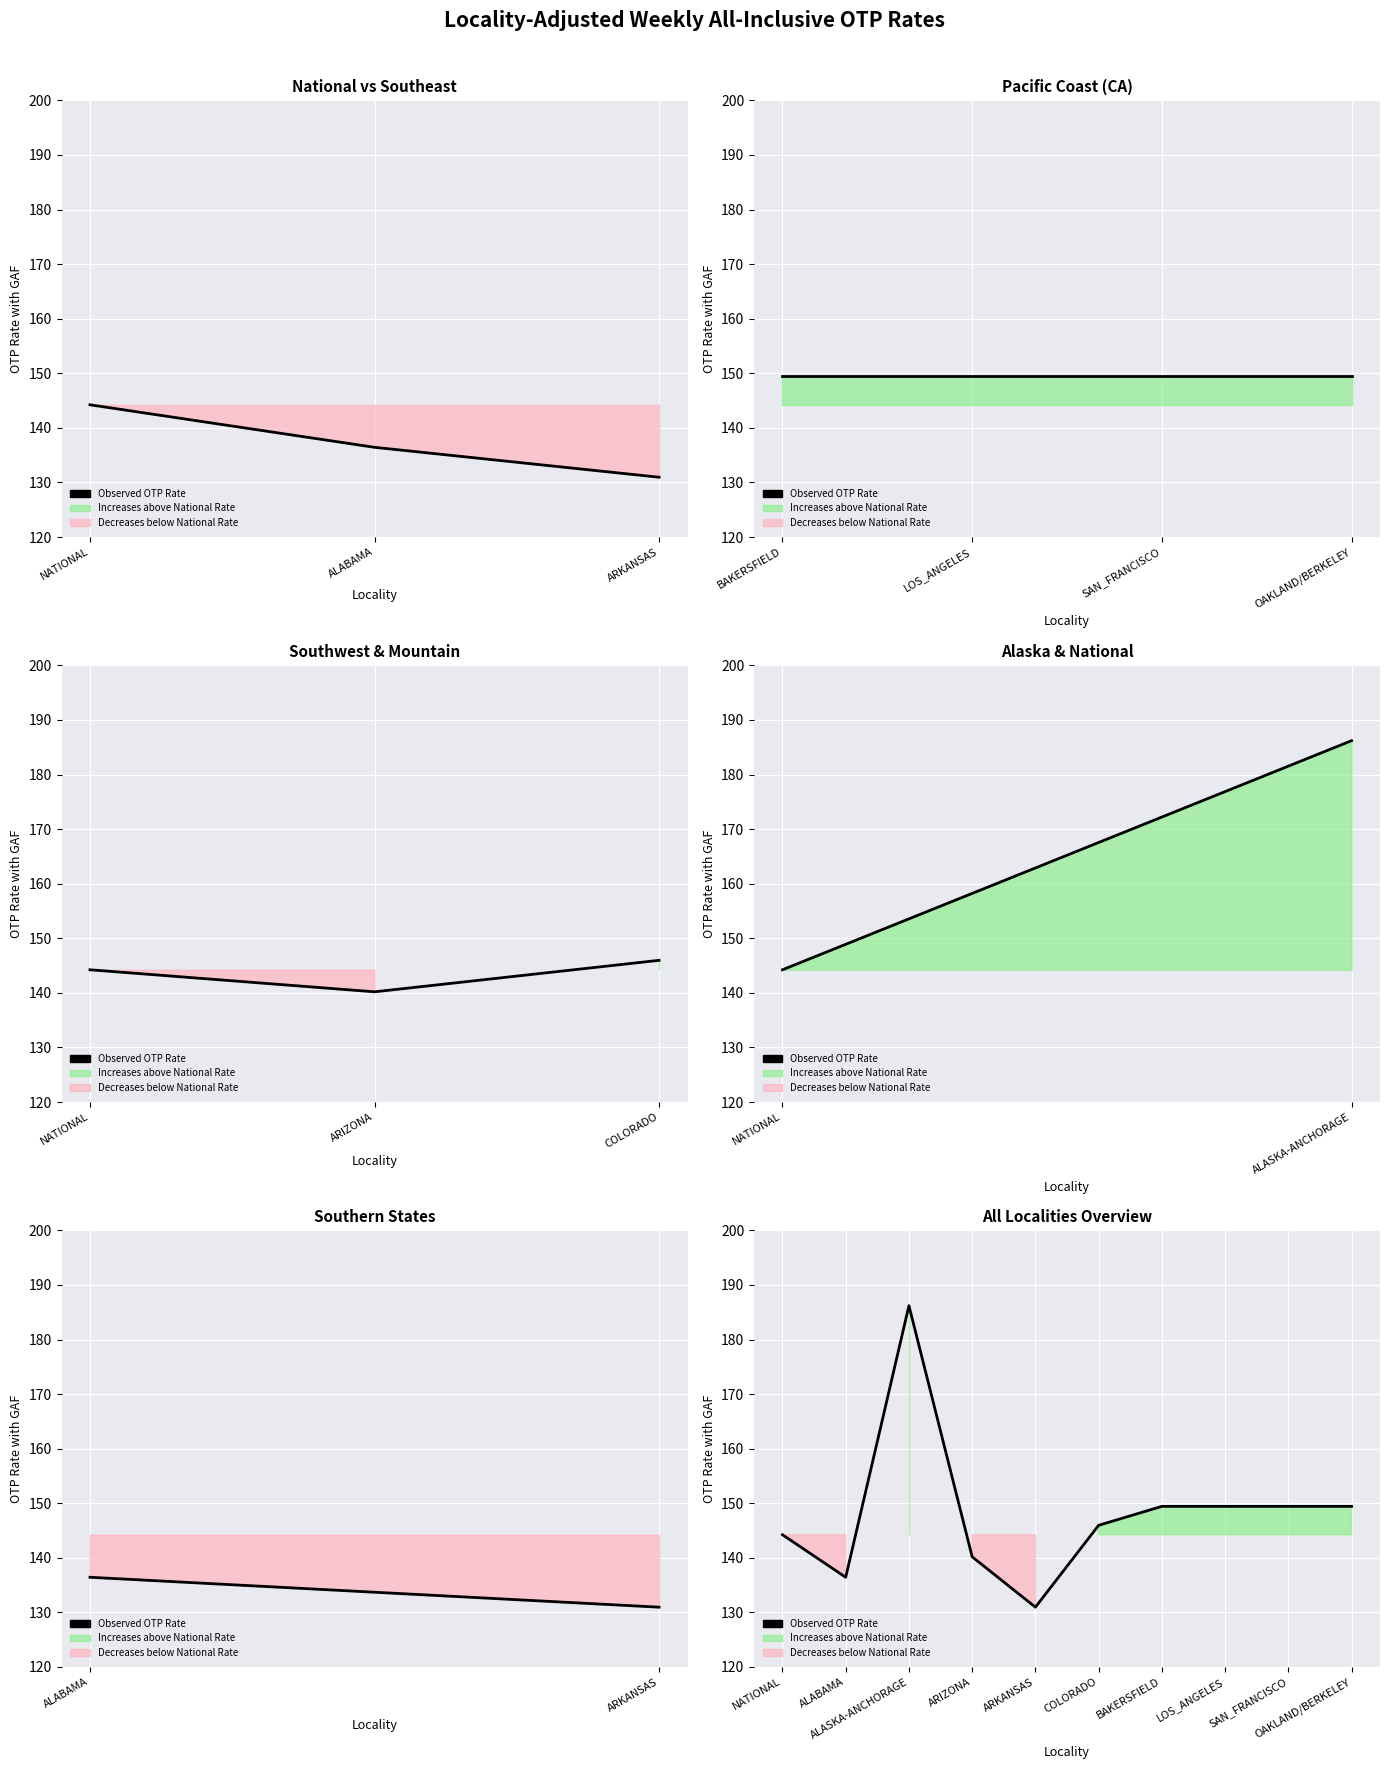

How many categories are shown in the chart?

10